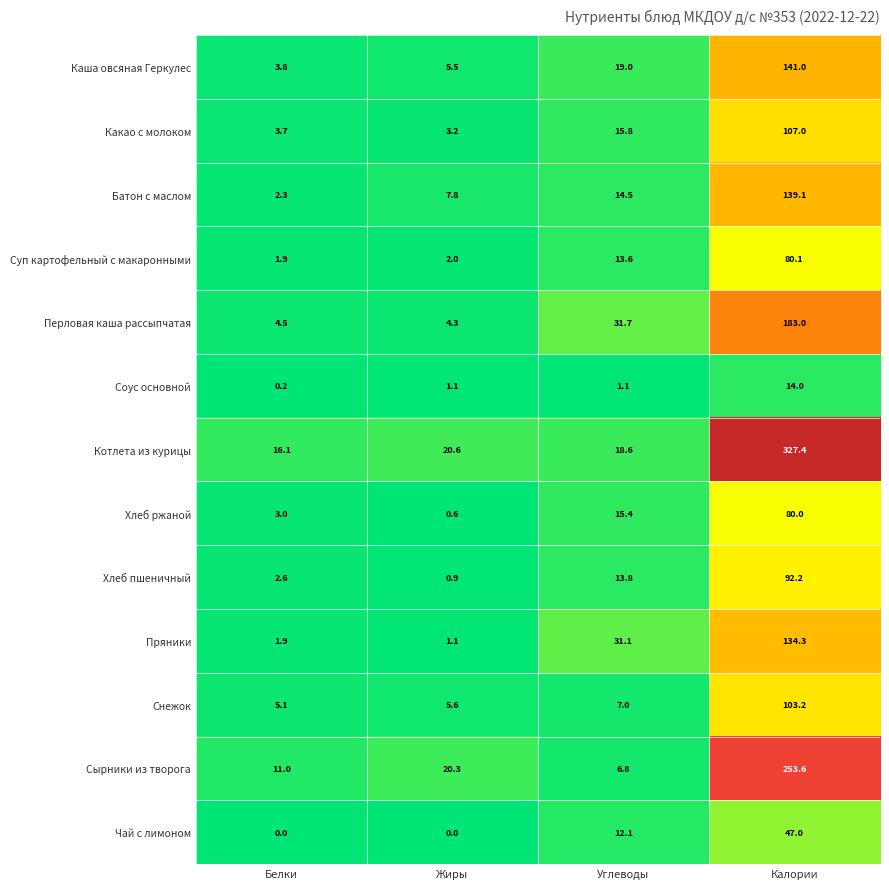

Is it true that Суп картофельный с макаронными equals 23.8 at Углеводы?

False